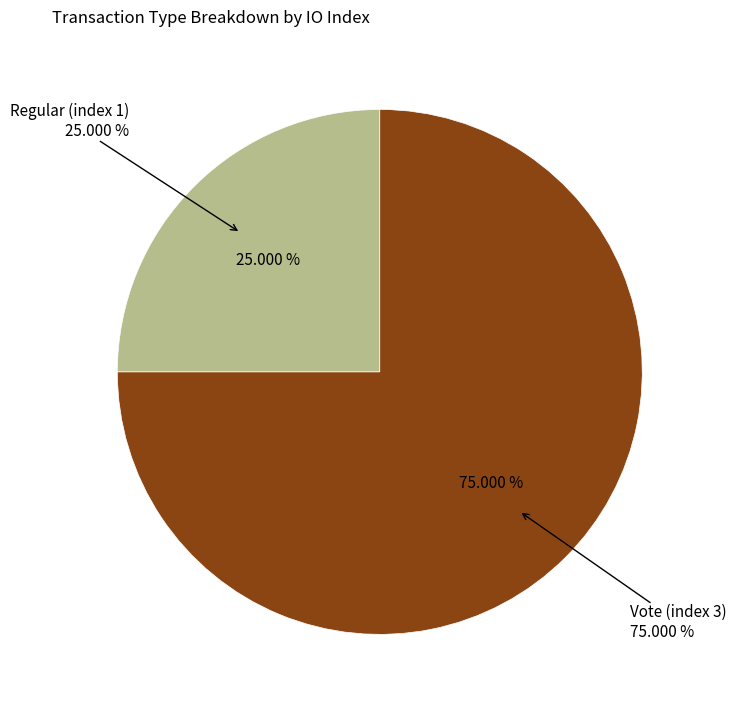

Is there any slice that represents more than half of the pie?

Yes